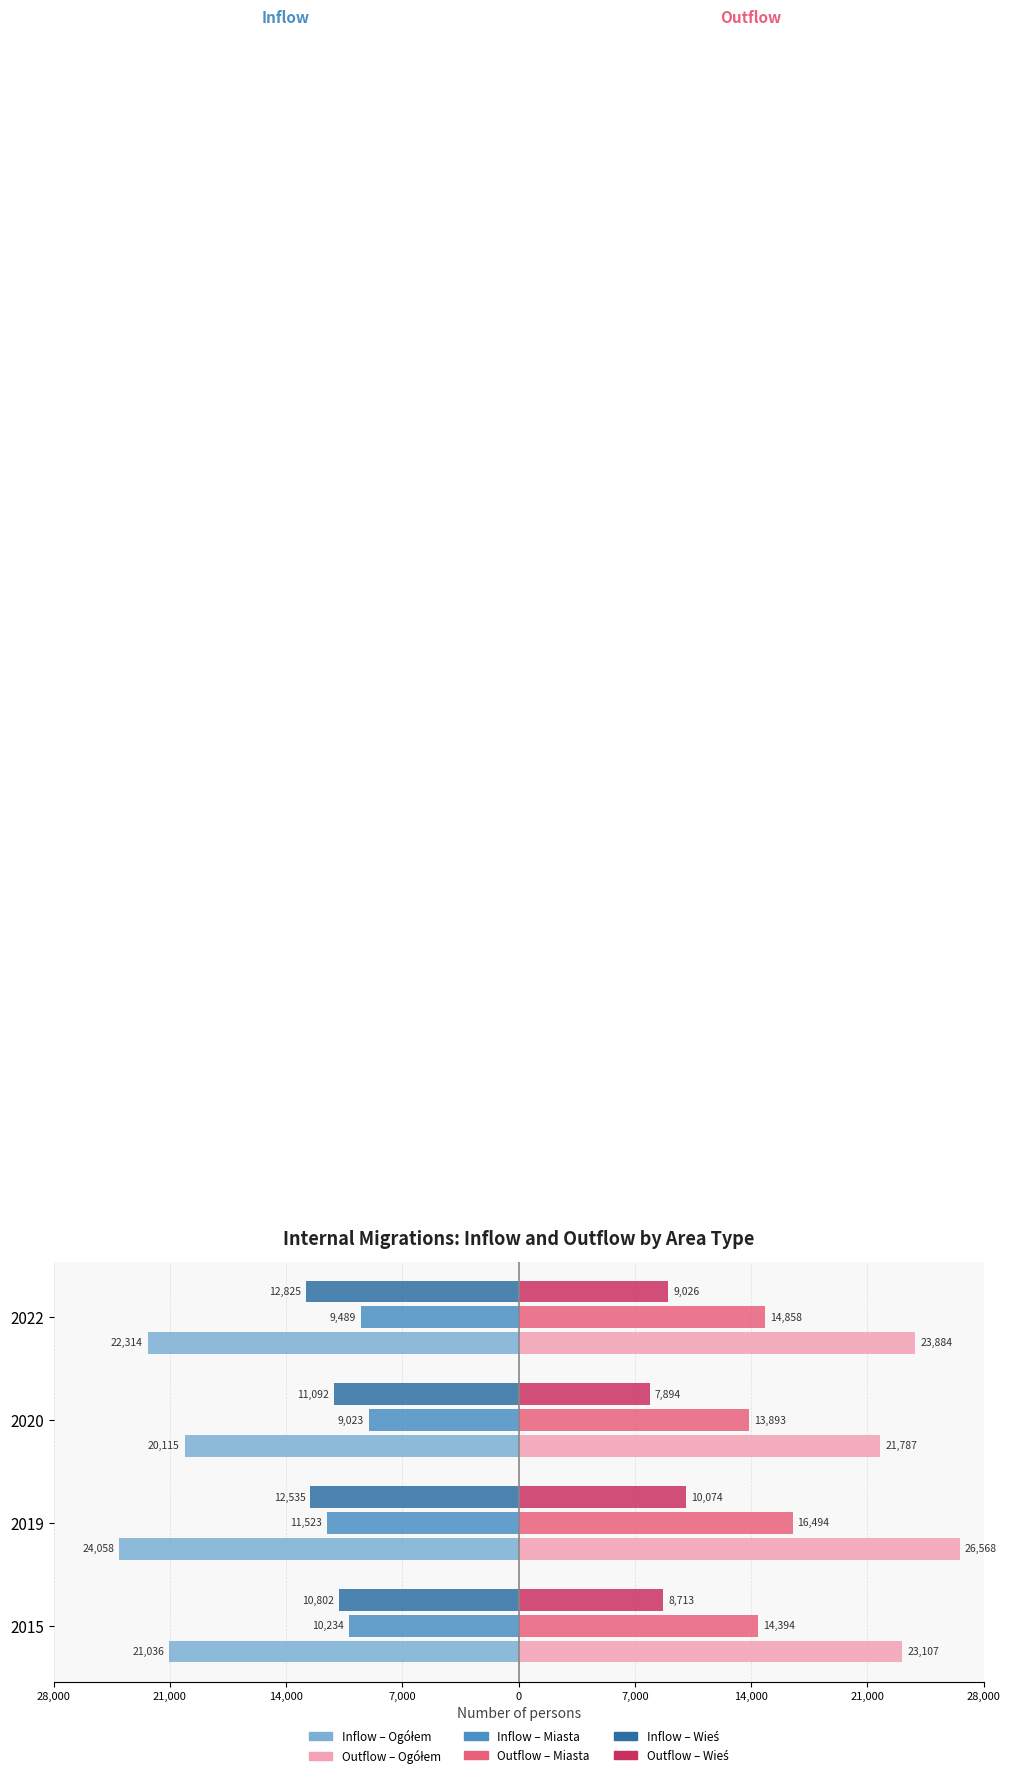

Which series has the largest total across all categories?

Outflow – Ogółem